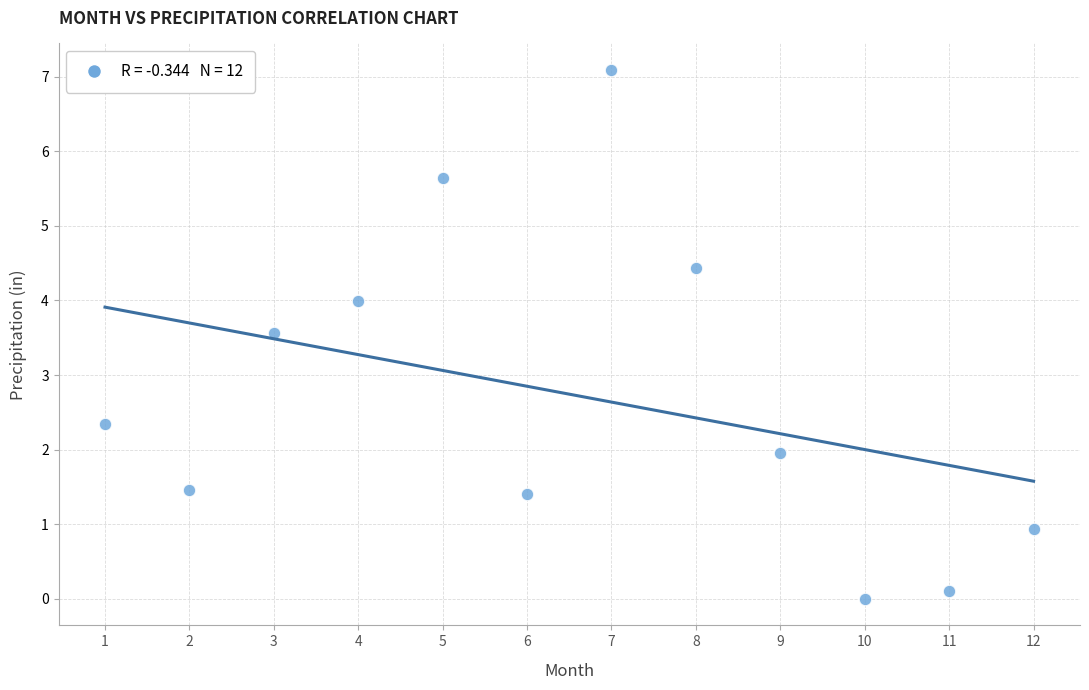

What Y value in the scatter plot is closest to 3?

3.6